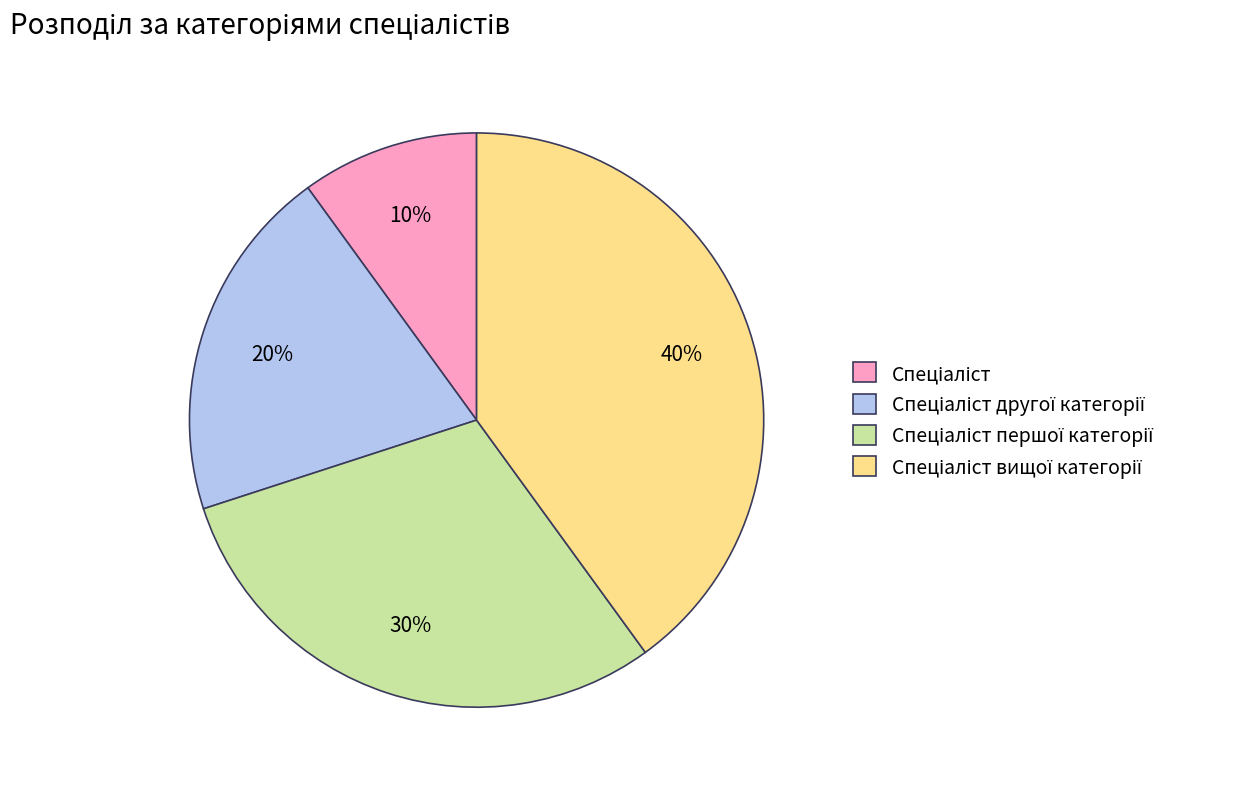

Is there any slice that represents more than half of the pie?

No